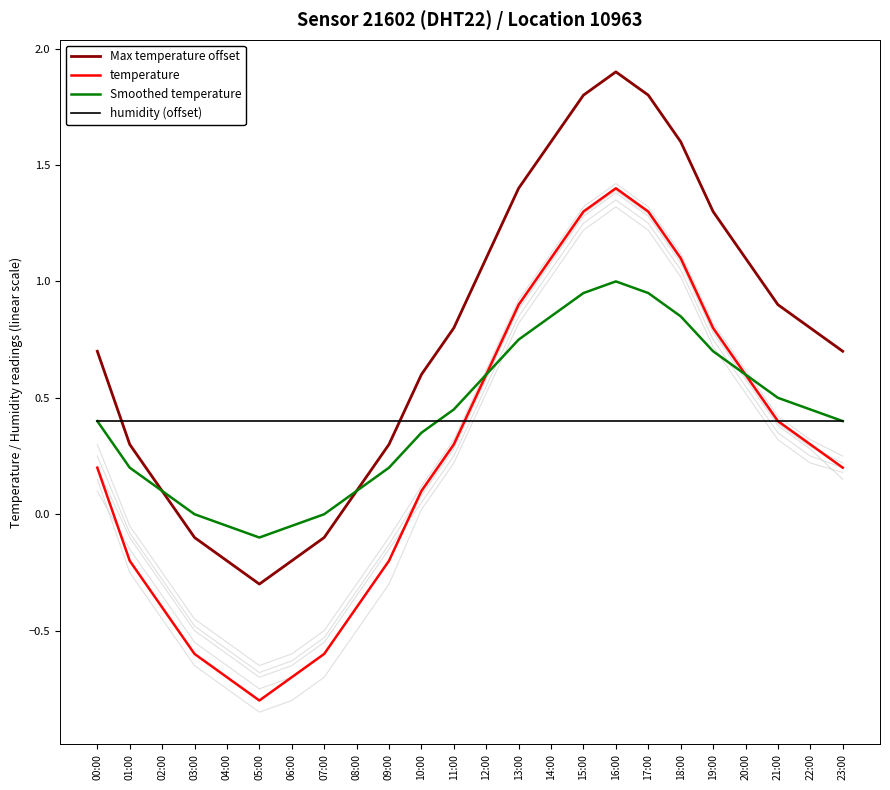

At which category is the sum across all series the highest?

16:00